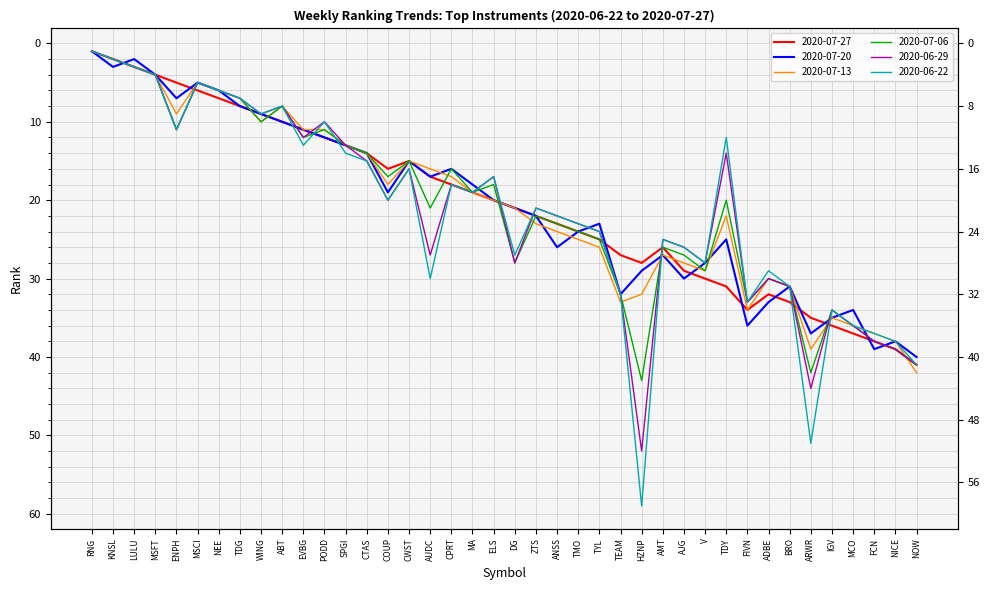

What are all the series names shown in the legend?

2020-07-27, 2020-07-20, 2020-07-13, 2020-07-06, 2020-06-29, 2020-06-22